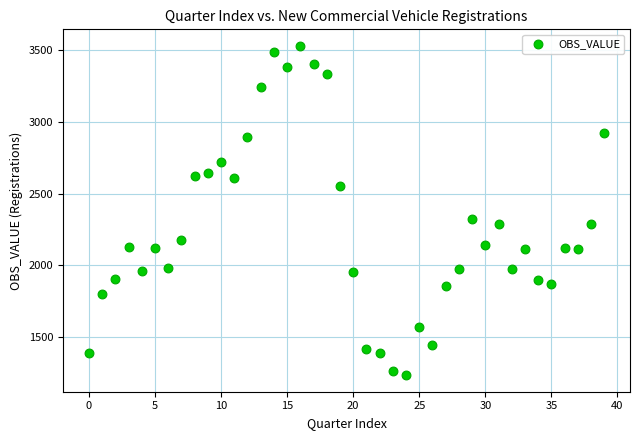

What Y value in the scatter plot is closest to 2382?

2325